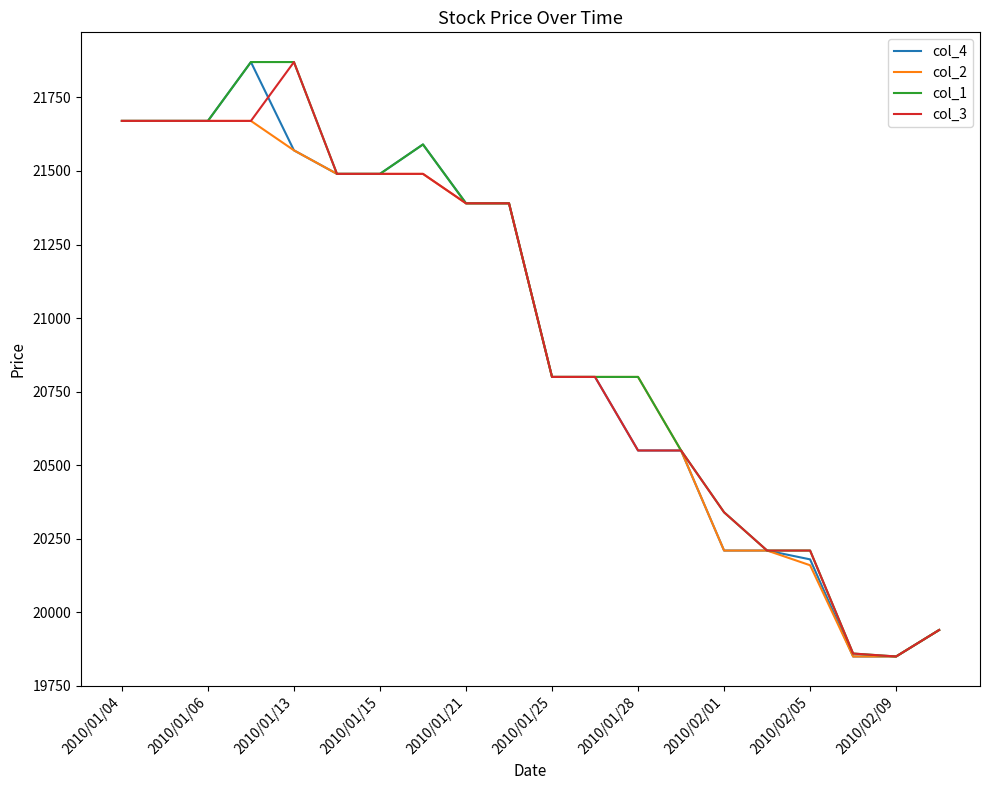

What is the minimum value for col_3?

19850